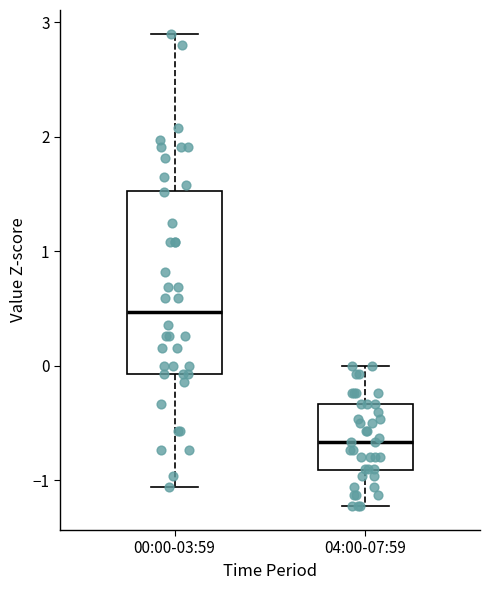

Reading left to right, transcribe this box plot: for each box, give where its median line is, the range the box spans, and where its two whiskers end, as read against the y-axis. The values are not printed on the chart, so give them approximately, as read against the axis.

00:00-03:59: median 0.5, box -0.1 to 1.5, whiskers -1.1 to 2.9
04:00-07:59: median -0.7, box -0.9 to -0.3, whiskers -1.2 to 0.0